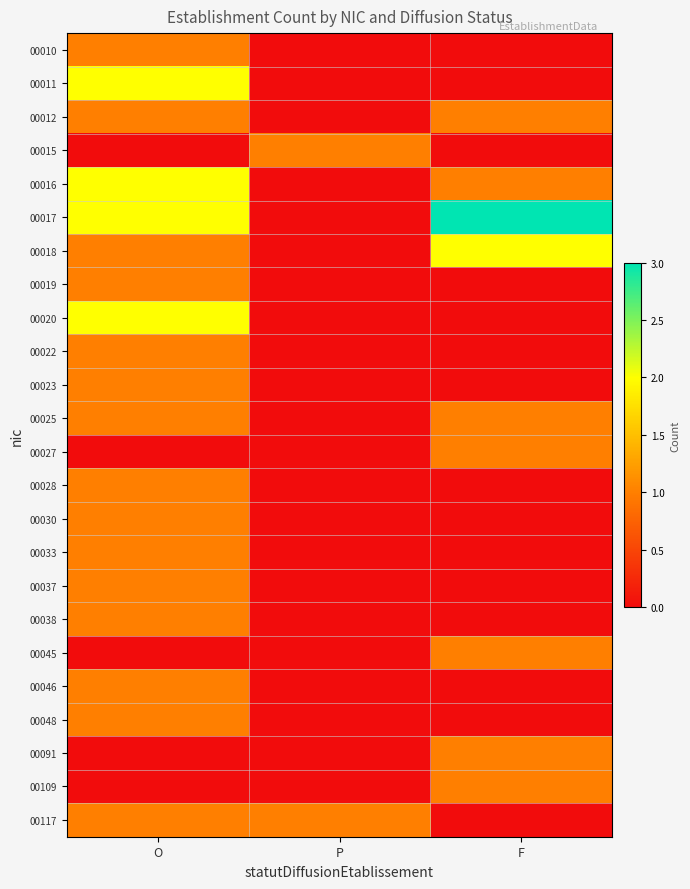

How many categories are shown in the chart?

3